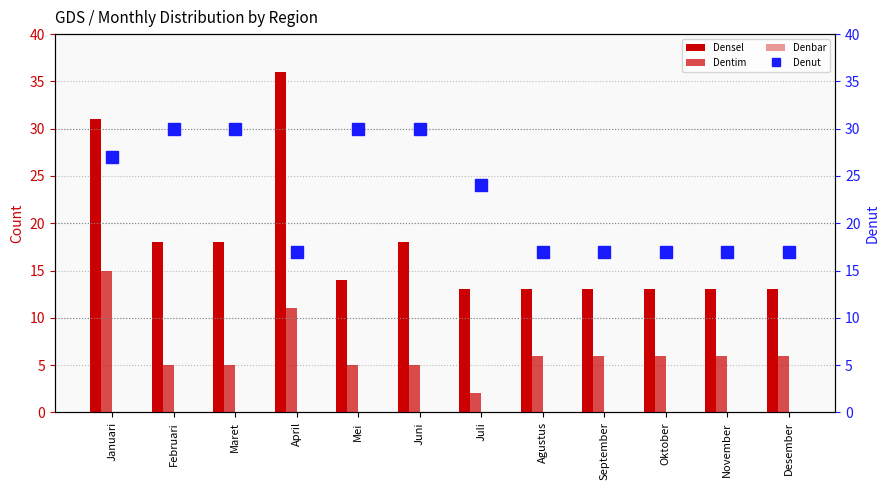

Between Januari and September, which series saw the biggest shift?

Densel